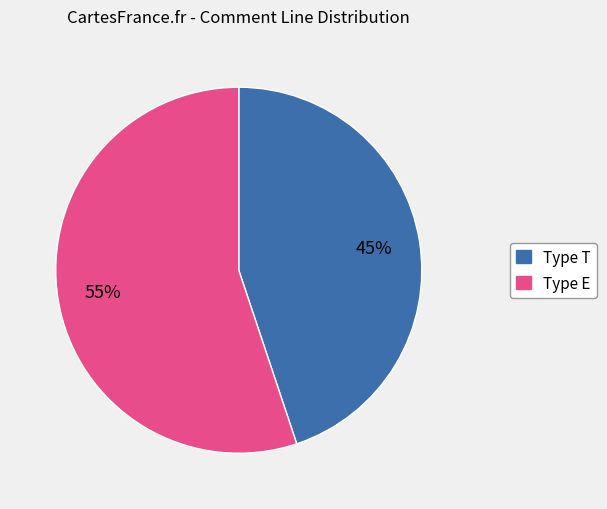

Is there any slice that represents more than half of the pie?

Yes